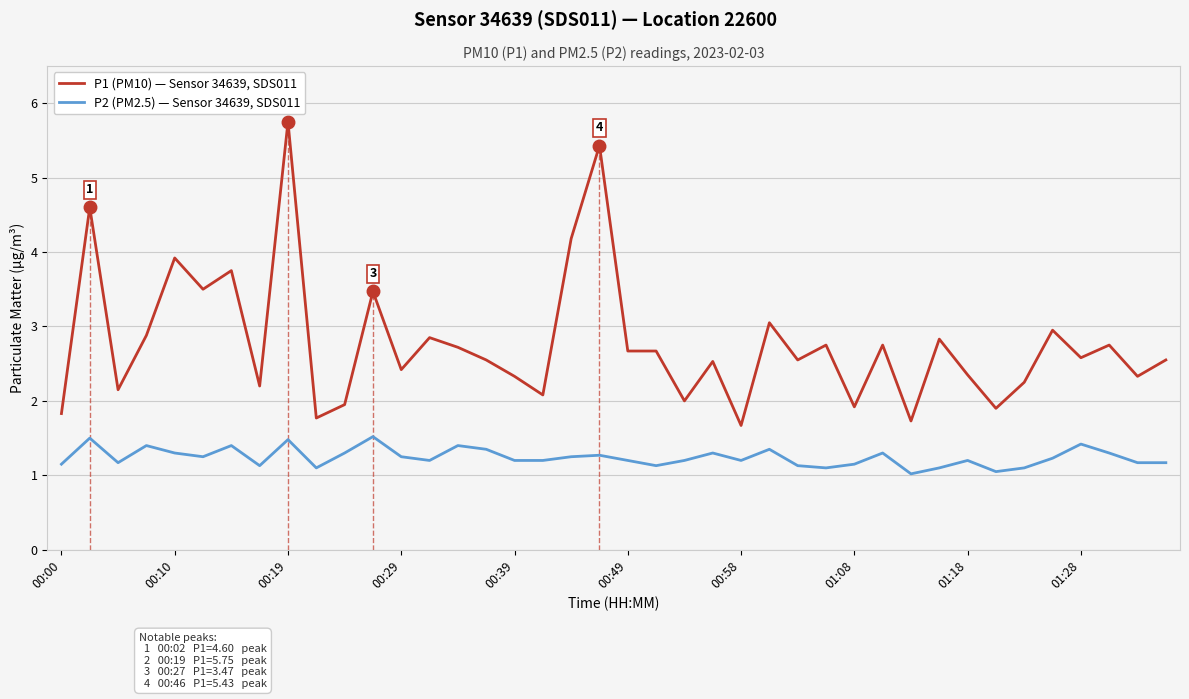

Which series has the widest spread of values?

P1 (PM10) — Sensor 34639, SDS011